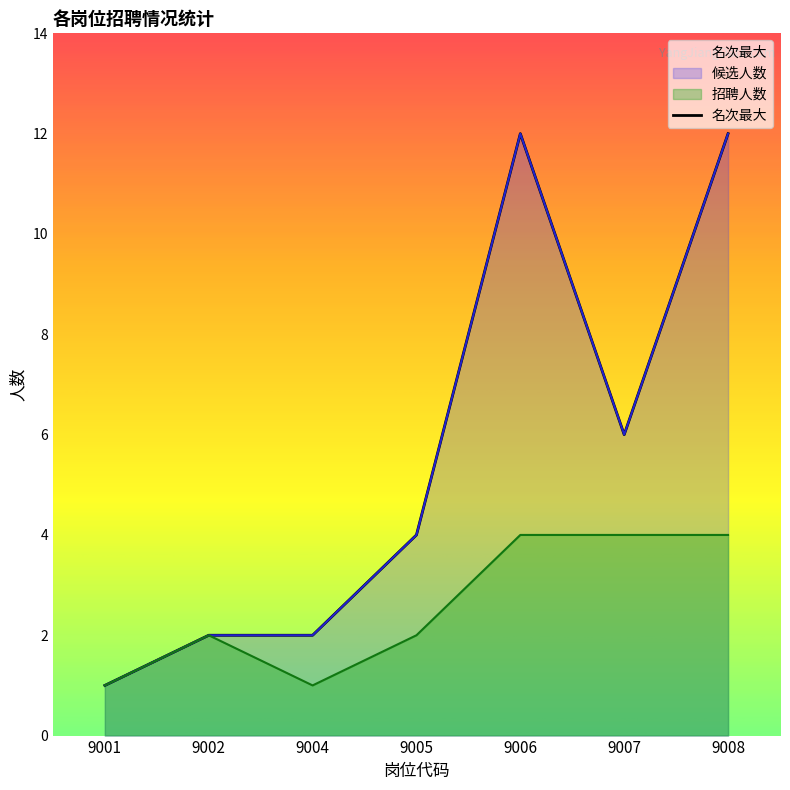

At which label does 招聘人数 reach its minimum?

9001